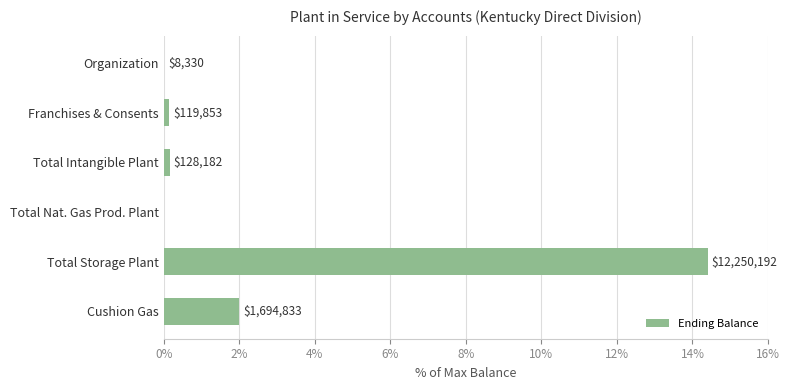

How many data points does each series have?

6